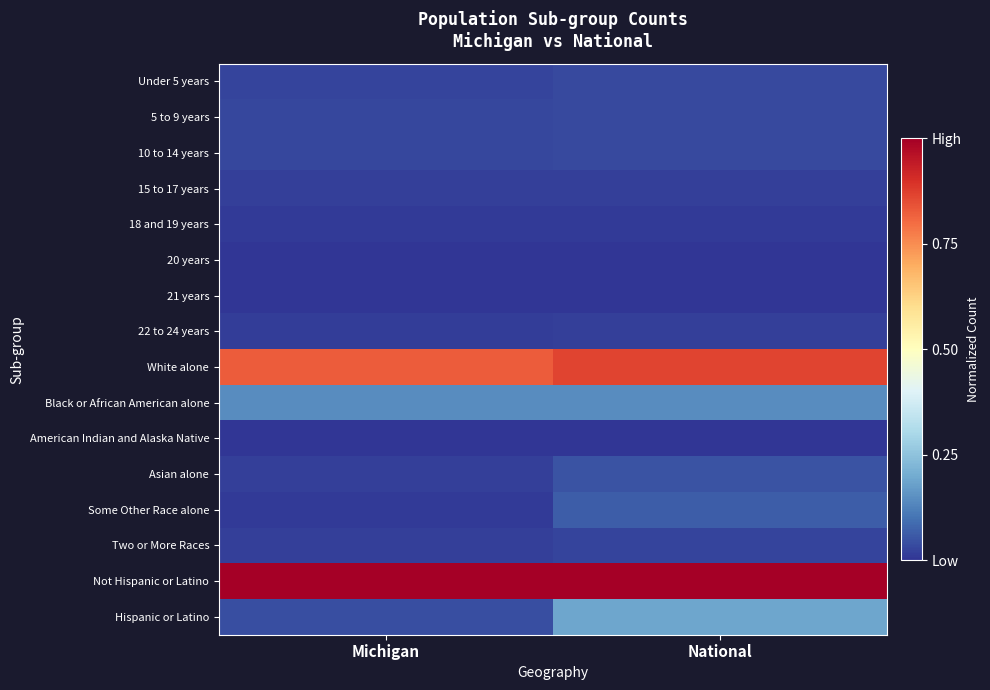

How many series are shown in this chart?

16